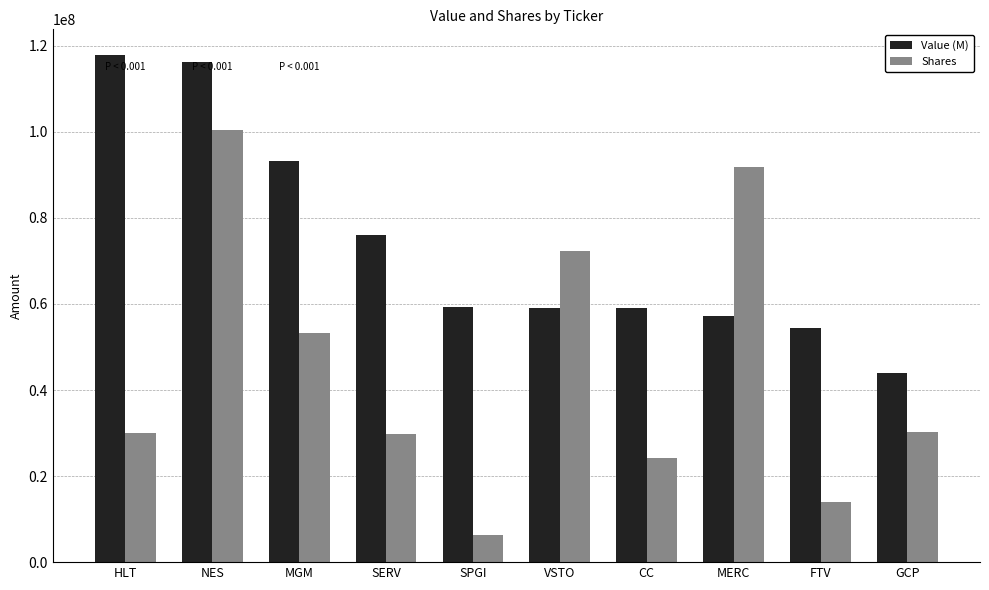

What is the difference between the highest and lowest values at CC?

34746720